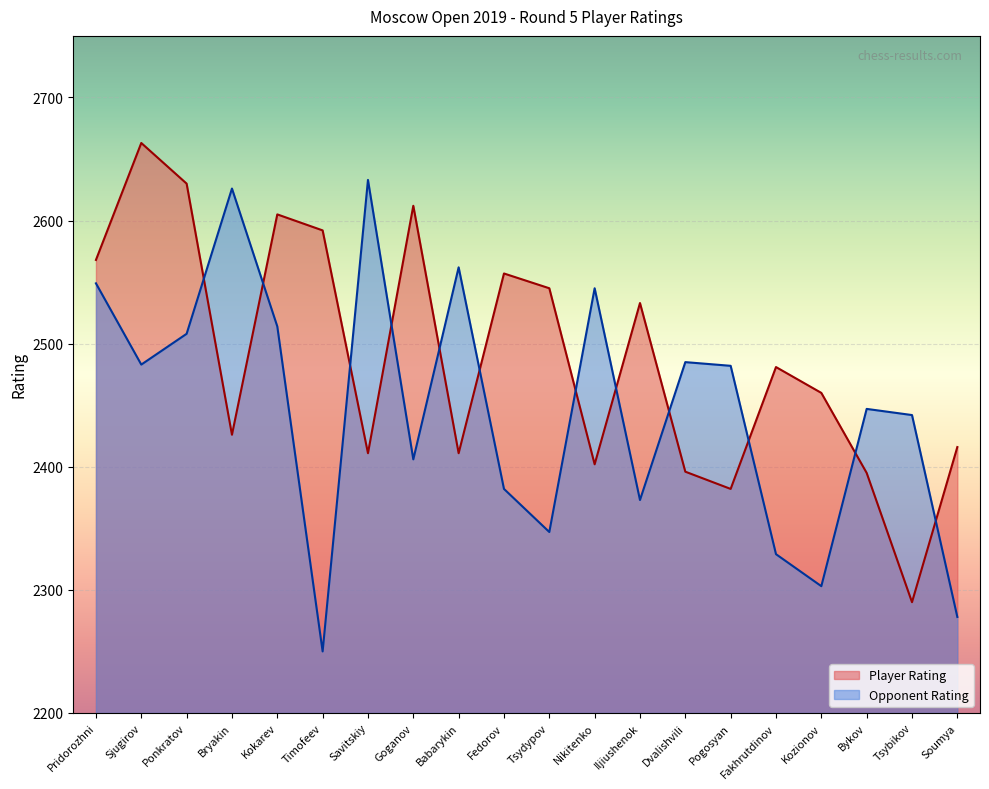

At which category does Player Rating reach its first local valley?

Bryakin